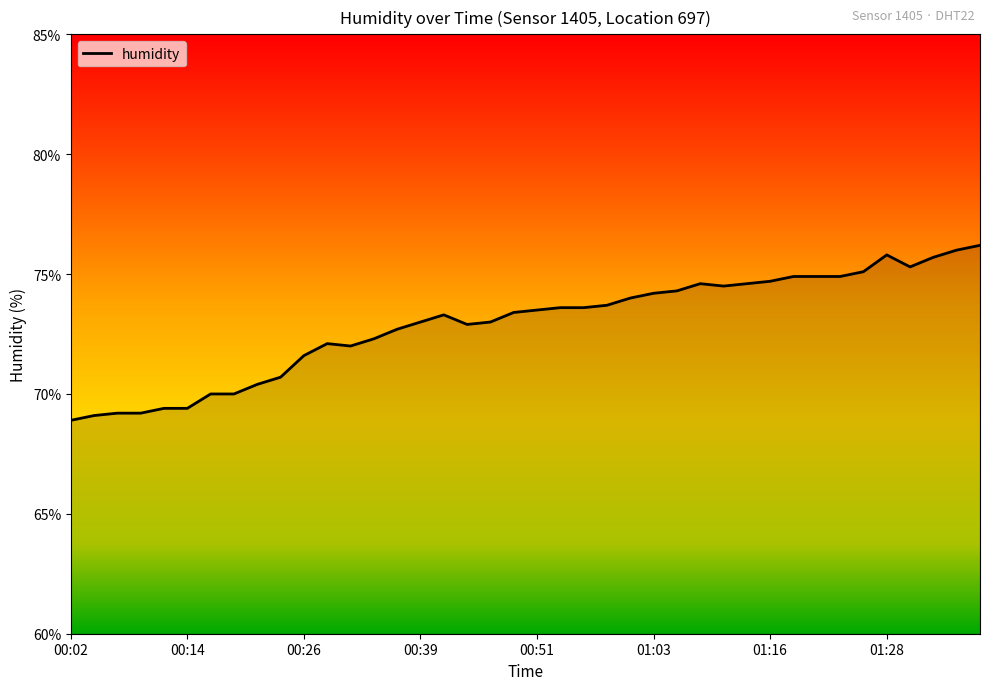

What is the difference between the maximum and minimum values?

7.3